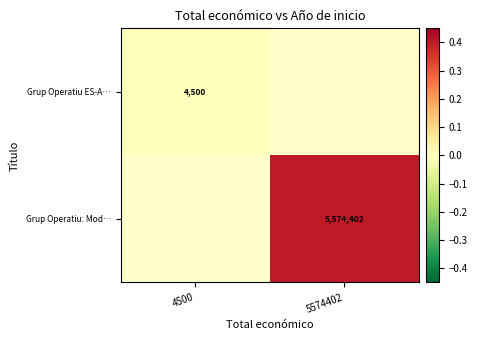

Is the value of Grup Operatiu: Mod… at 5574402 greater than the value of Grup Operatiu ES-A… at 4500?

Yes